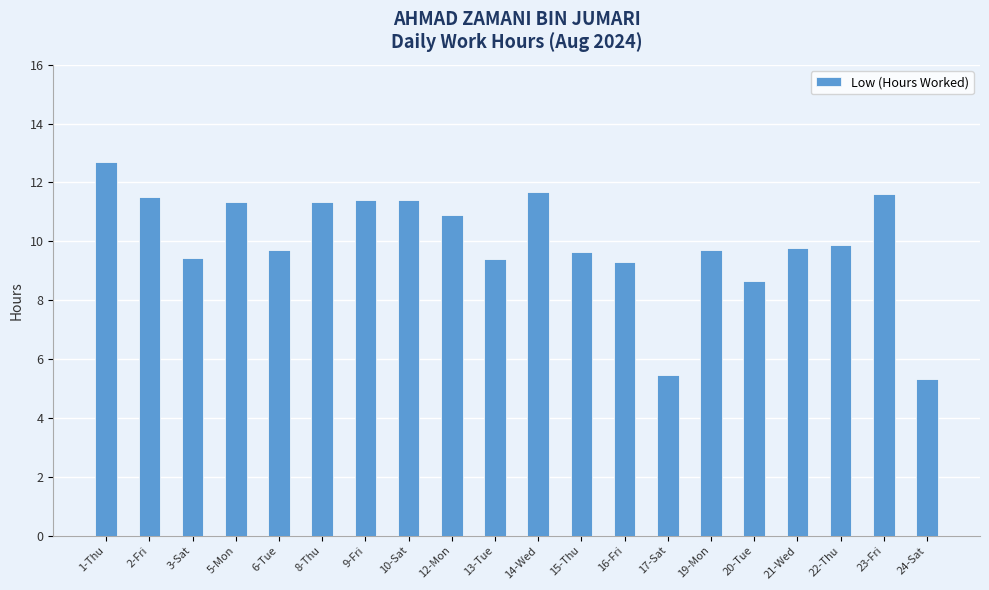

What position from the right is 19-Mon?

6